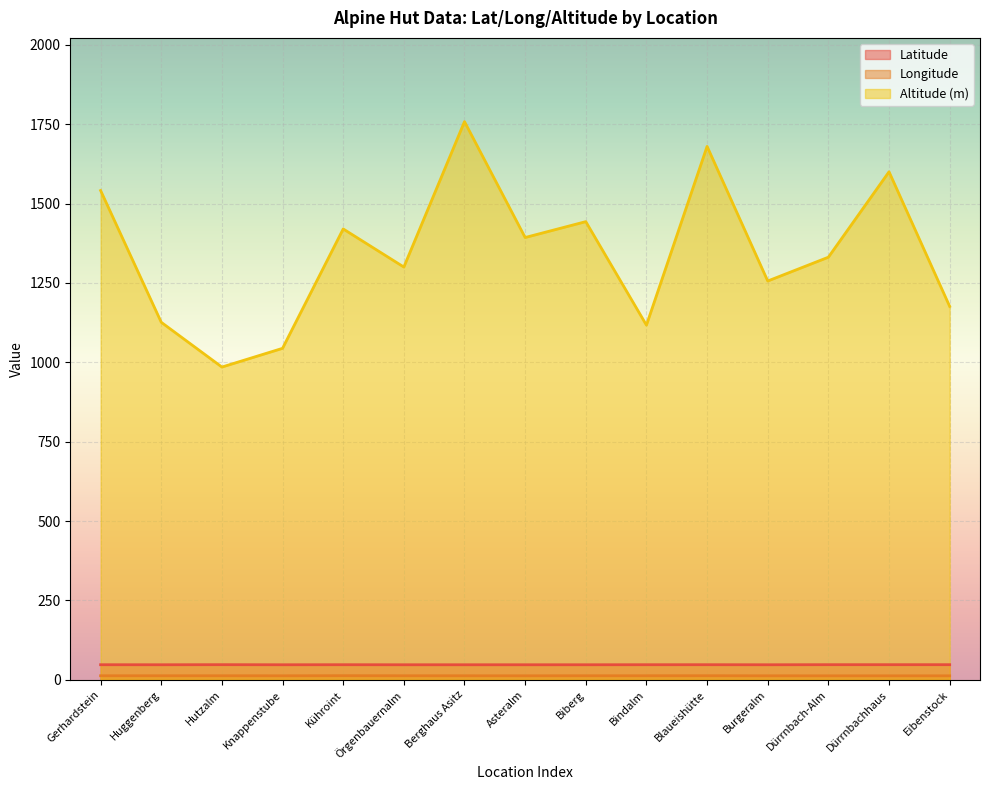

How many lines are shown in the chart?

3